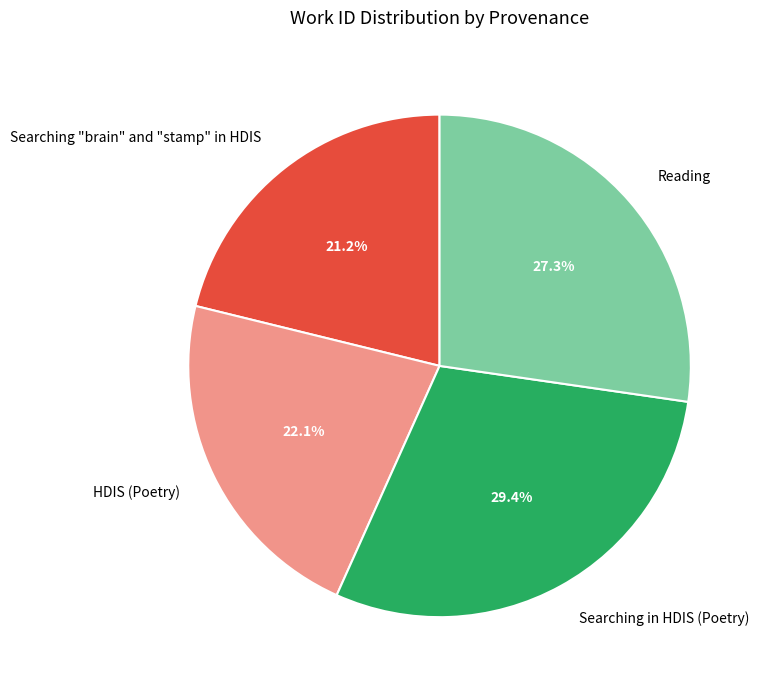

Which slice is the largest?

Searching in HDIS (Poetry)